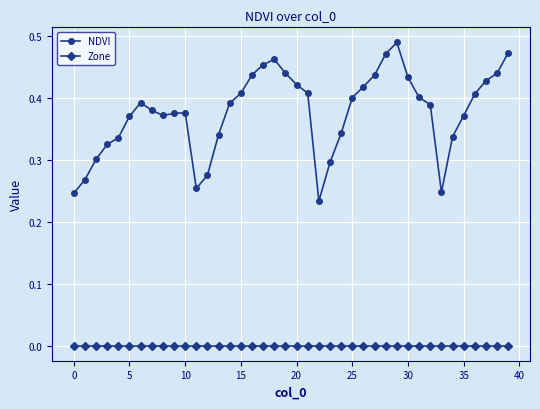

Which series has the largest total across all categories?

NDVI